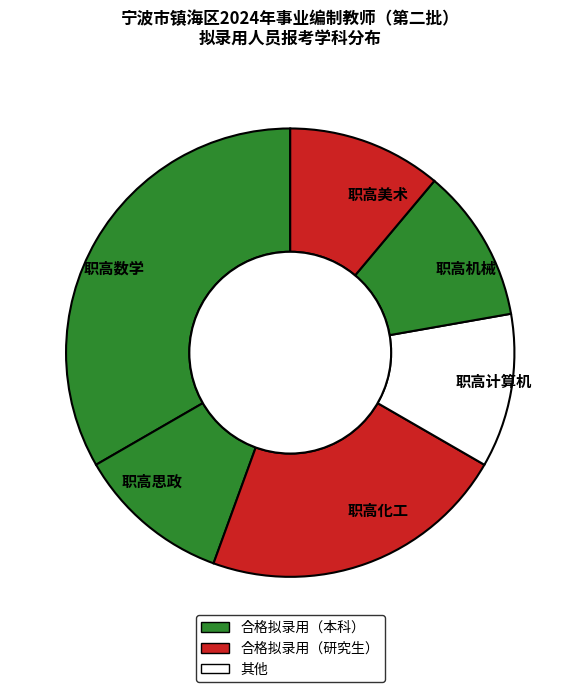

How many segments does this pie chart have?

6